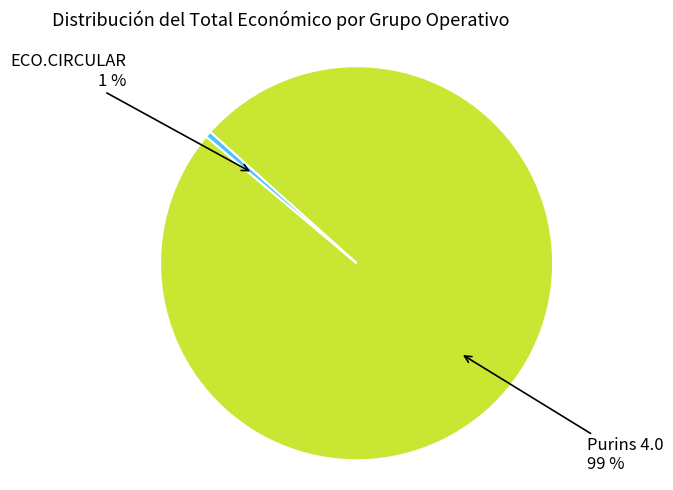

To the nearest percent, what is the average slice percentage?

50%